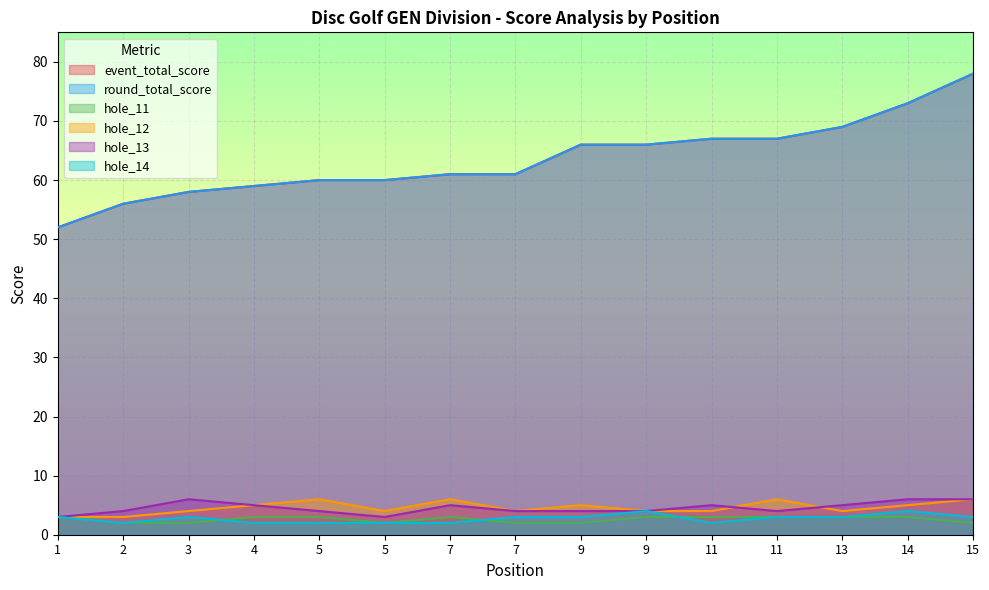

How many series are shown in this chart?

6